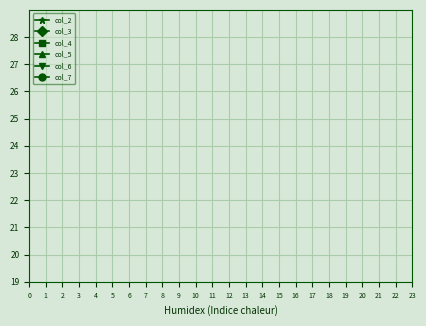

What are all the series names shown in the legend?

col_2, col_3, col_4, col_5, col_6, col_7